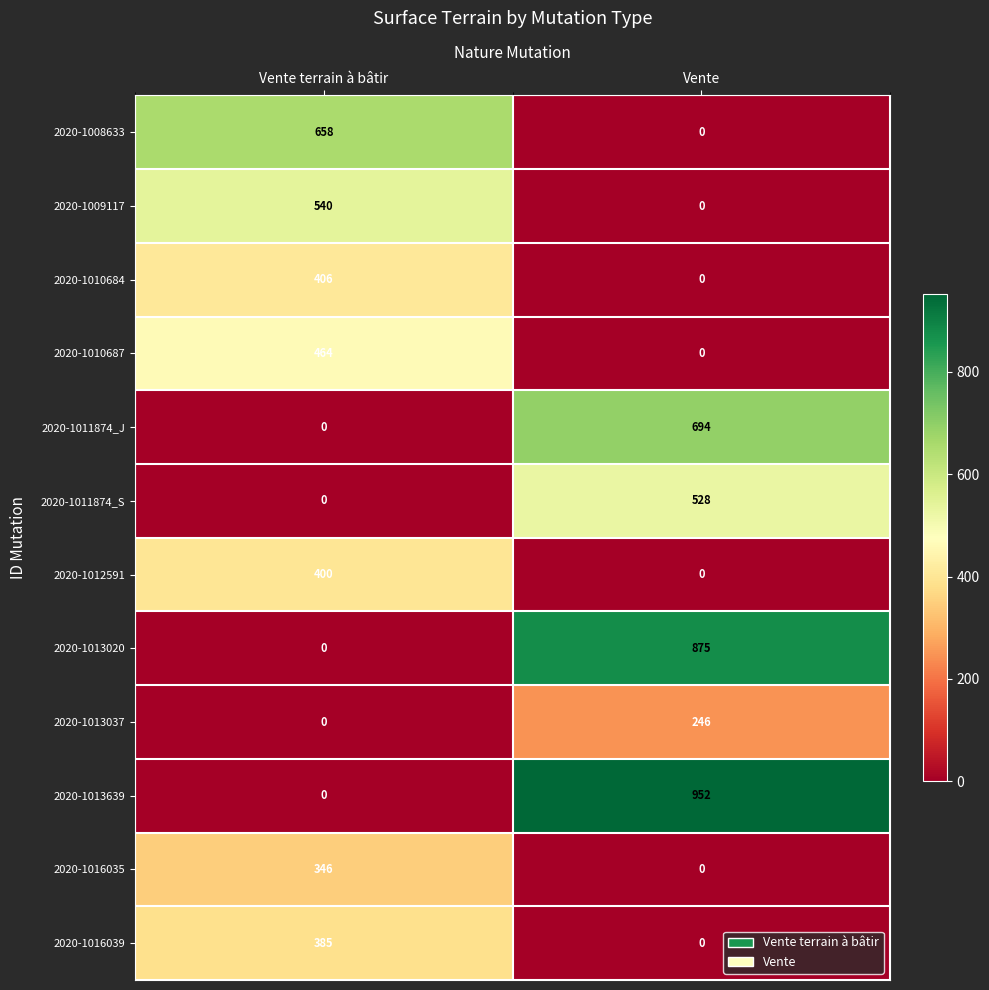

What is the total value across all series at Vente terrain à bâtir?

3199